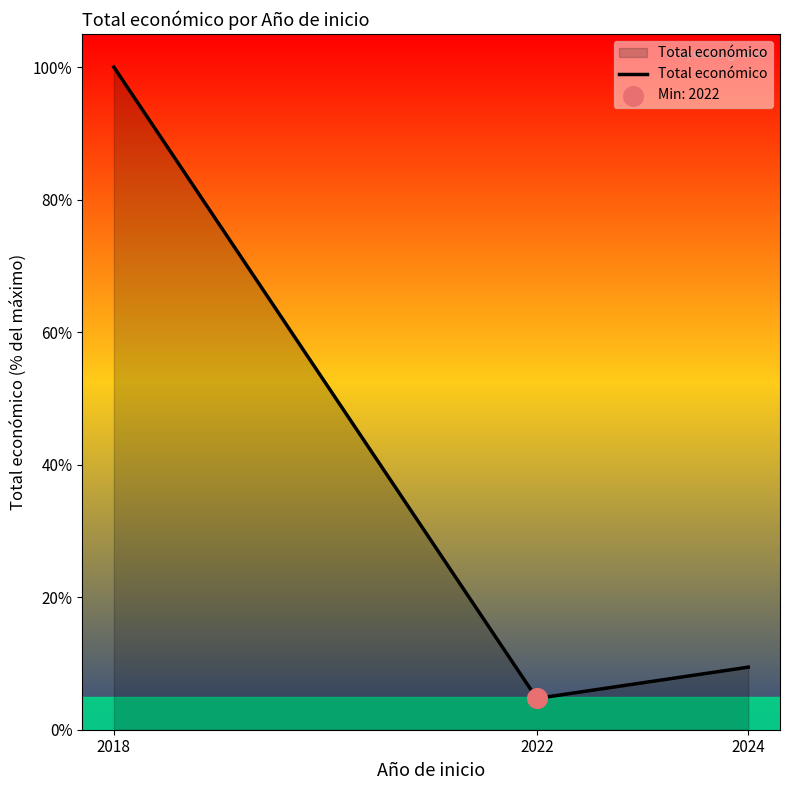

What is the change in value from 2018 to 2024?

-90.6